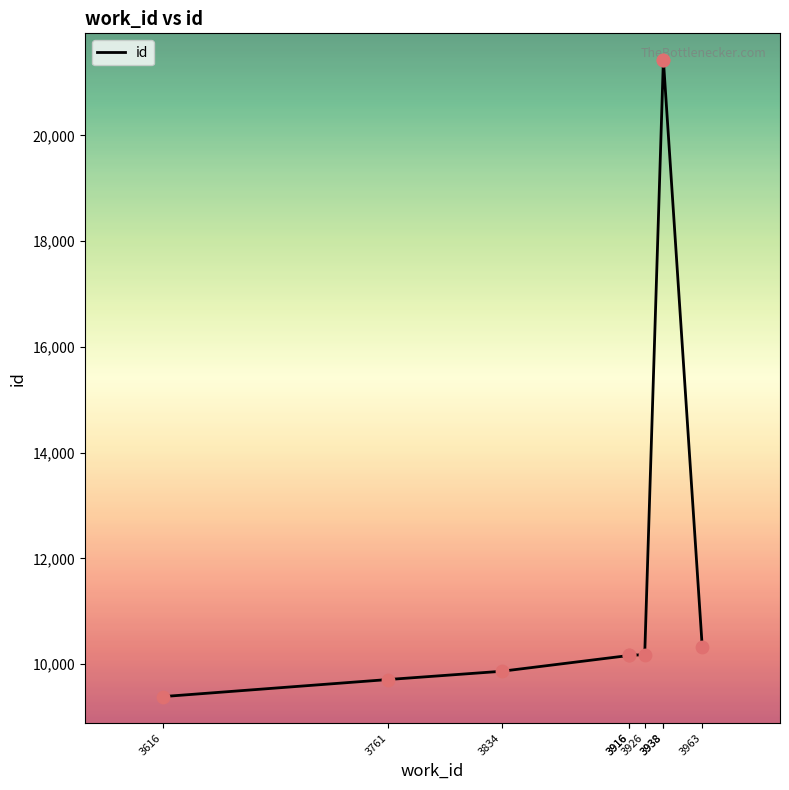

What is the ratio of the value at 3916 to the value at 3616?

1.1